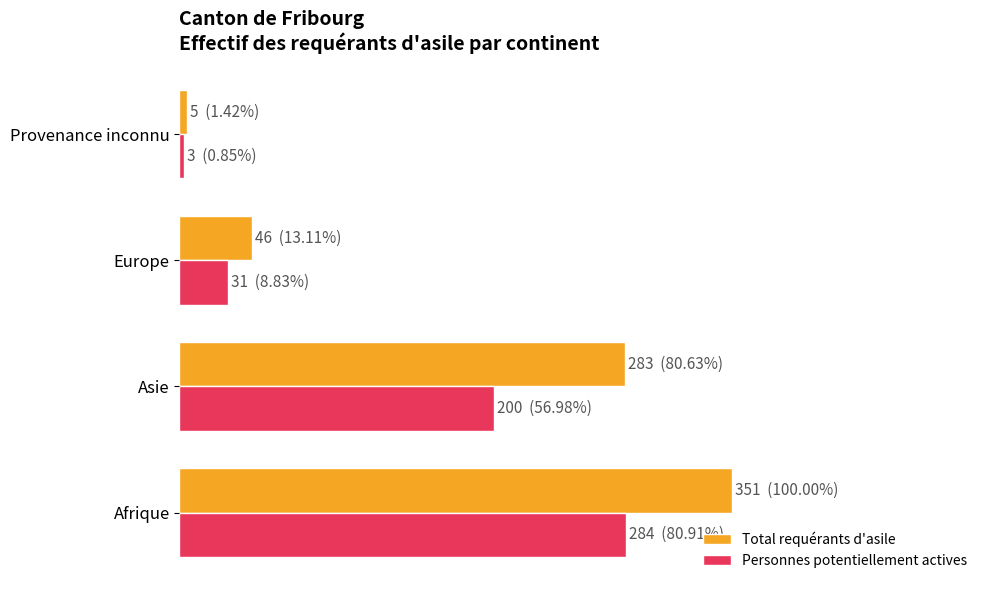

Reading left to right, list all the values displayed in this chart.

Total requérants d'asile: 351	283	46	5
Personnes potentiellement actives: 284	200	31	3